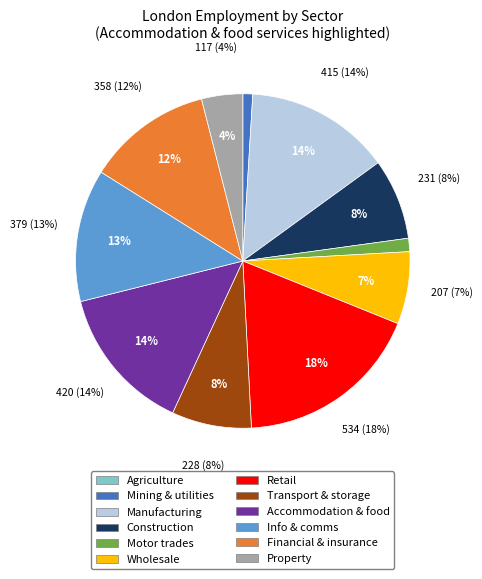

To the nearest percent, what is the difference between the Construction (F) and Information & communication (J) slice percentages?

5%